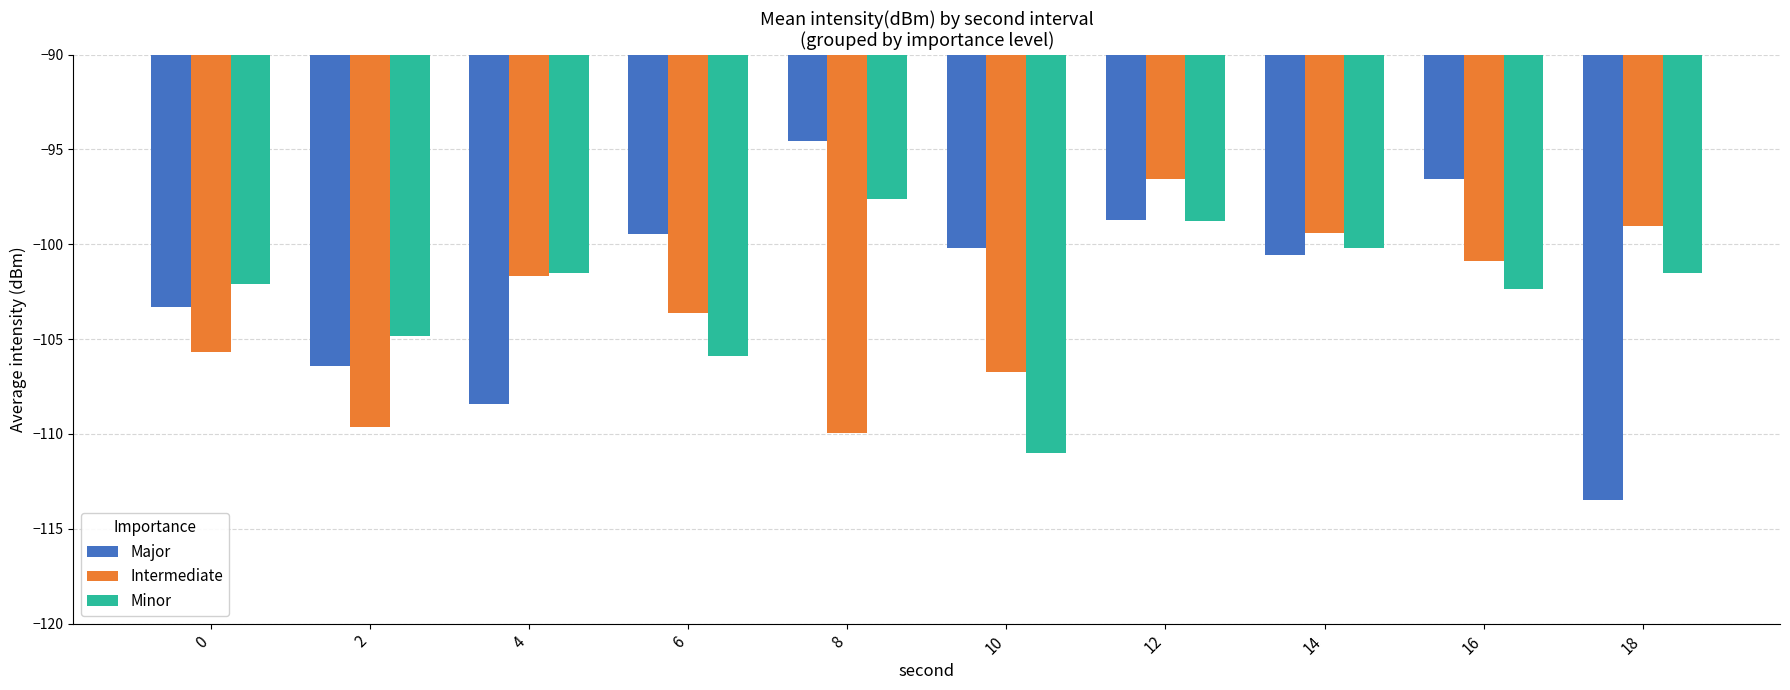

What is the difference between the Minor values at 14 and 0?

1.9